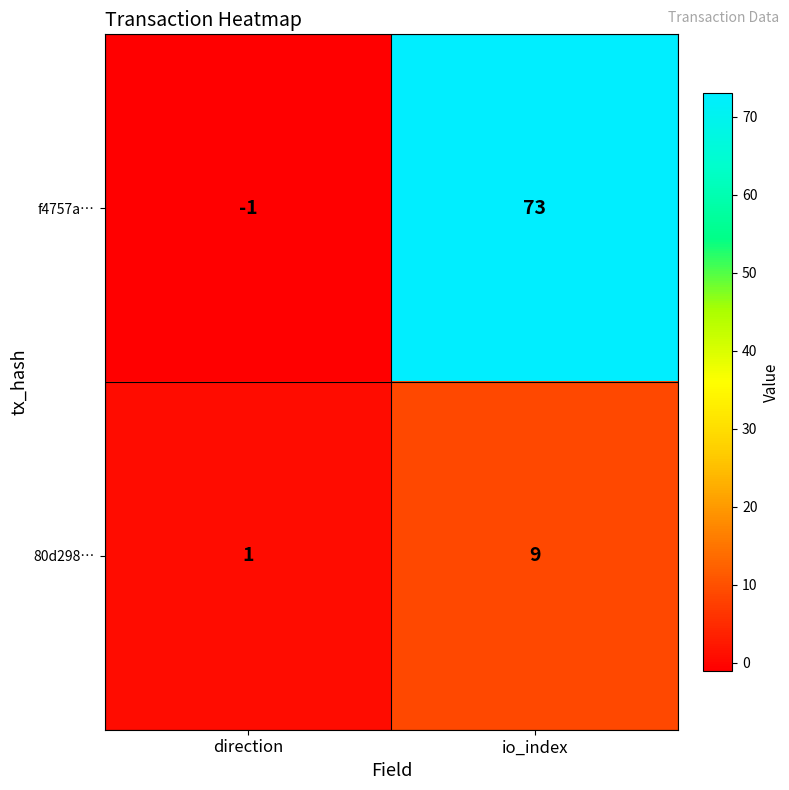

Is it true that f4757a… equals 73 at io_index?

True